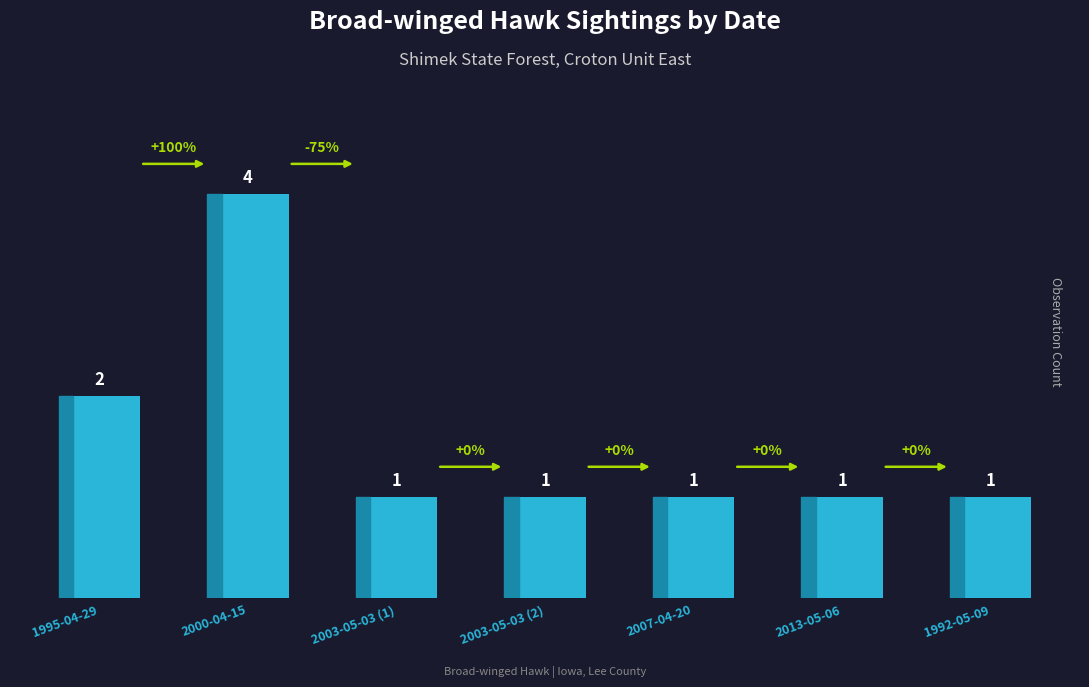

Is it true that the value at 2007-04-20 is 1?

True